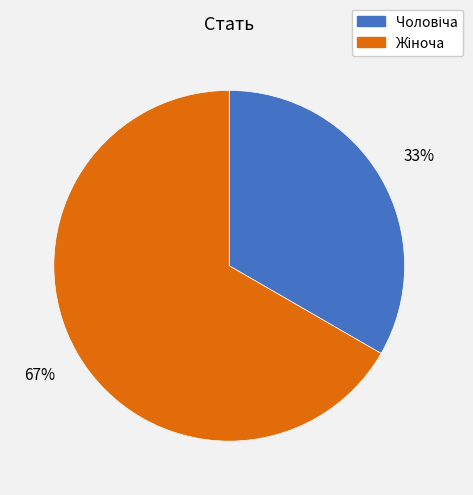

To the nearest percent, what is the average slice percentage?

50%